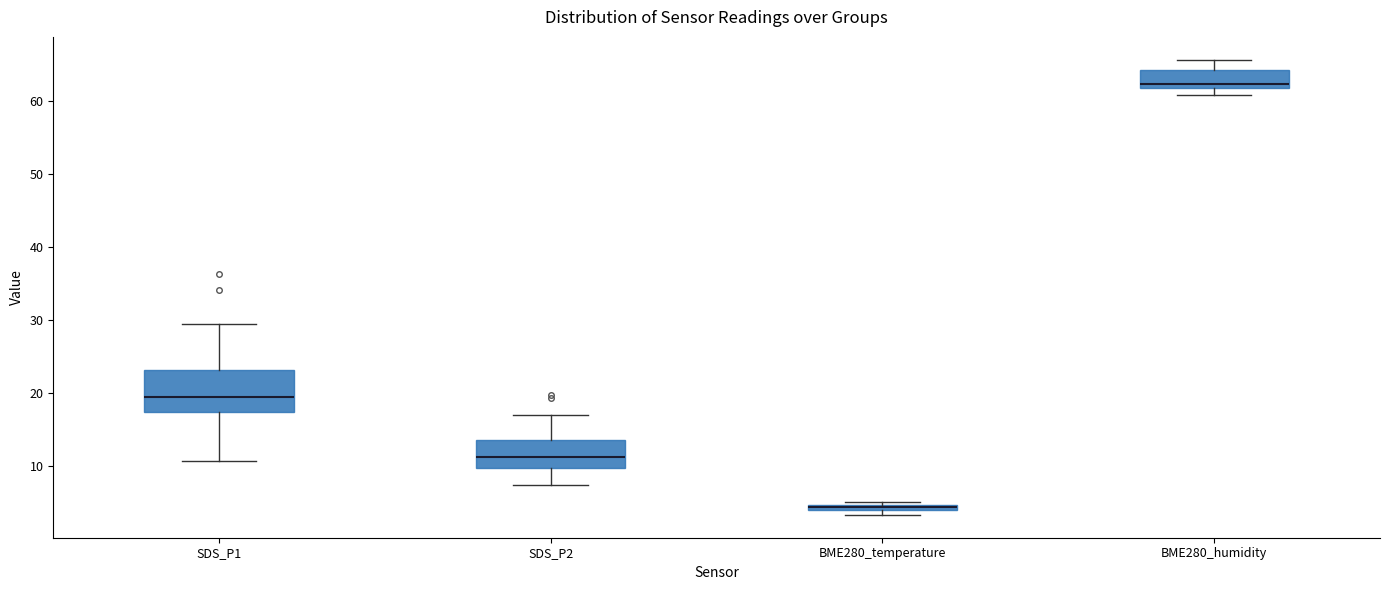

Where does the upper whisker of the box for BME280_humidity end on the y-axis? The values are not printed on the chart, so give them approximately, as read against the axis.

66